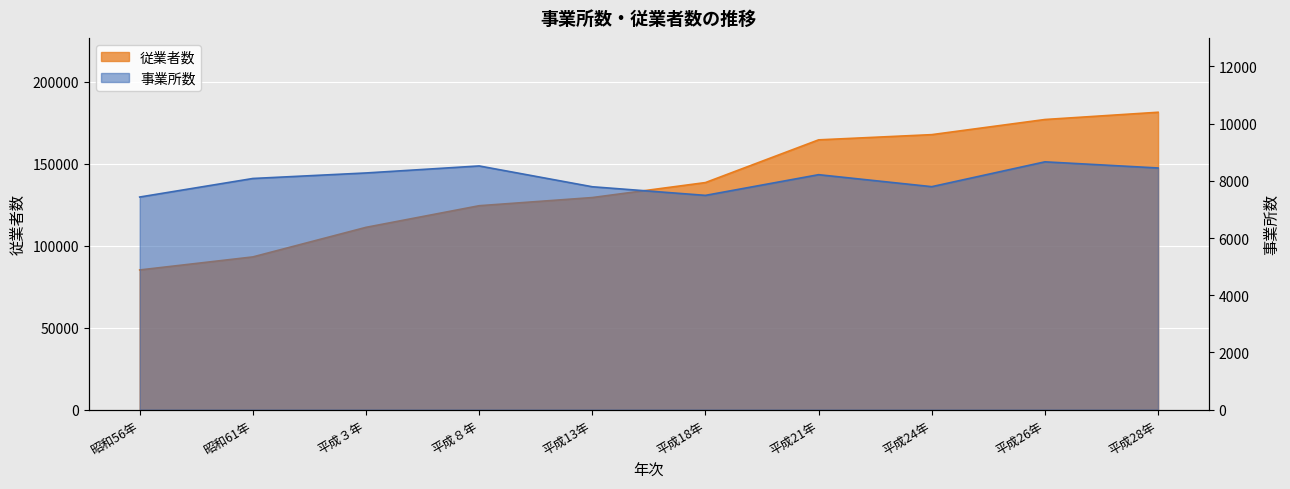

What position from the right is 平成８年?

7